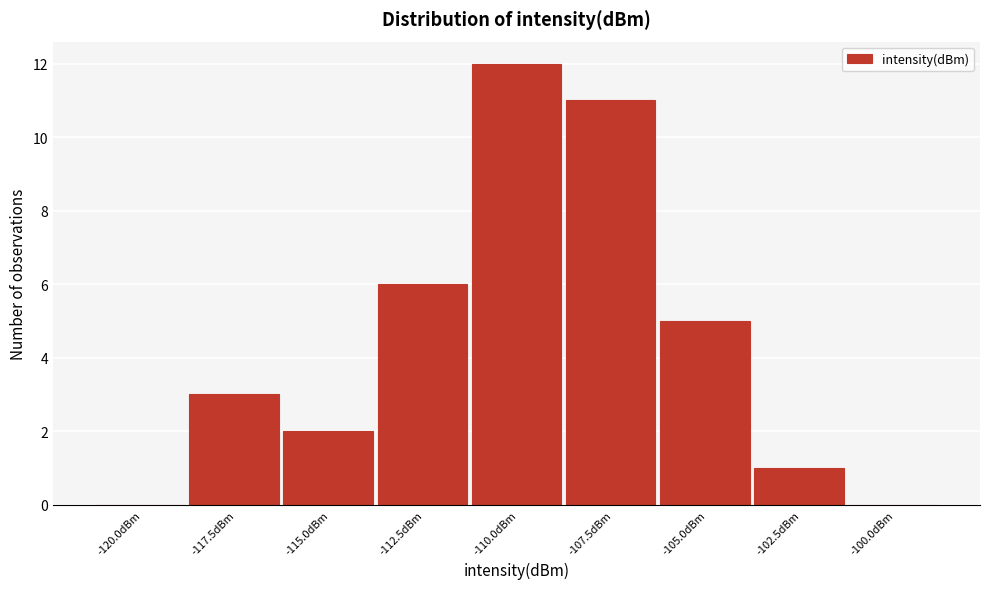

Reading left to right, what are all the values shown in this chart?

-120.0dBm=0	-117.5dBm=3	-115.0dBm=2	-112.5dBm=6	-110.0dBm=12	-107.5dBm=11	-105.0dBm=5	-102.5dBm=1	-100.0dBm=0